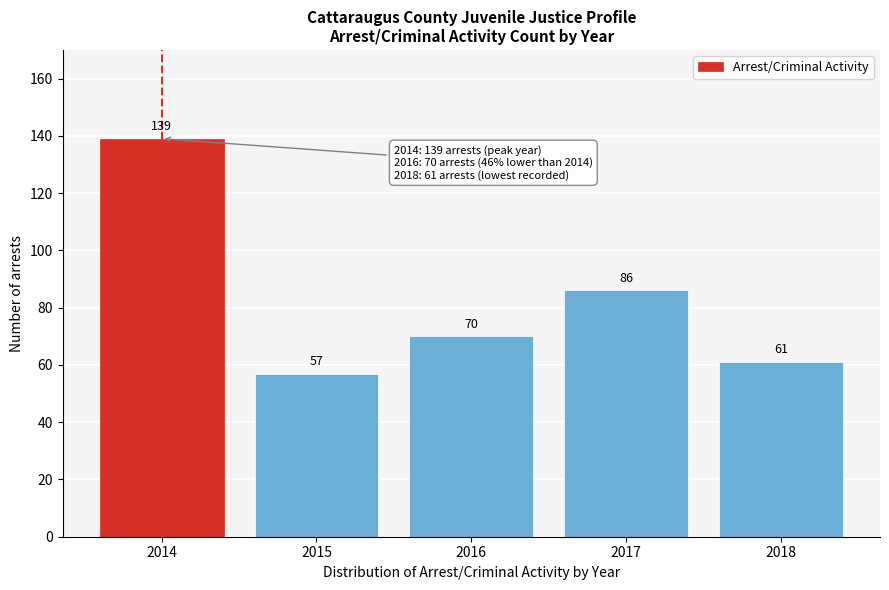

Reading left to right, list all the values displayed in this chart.

139	57	70	86	61